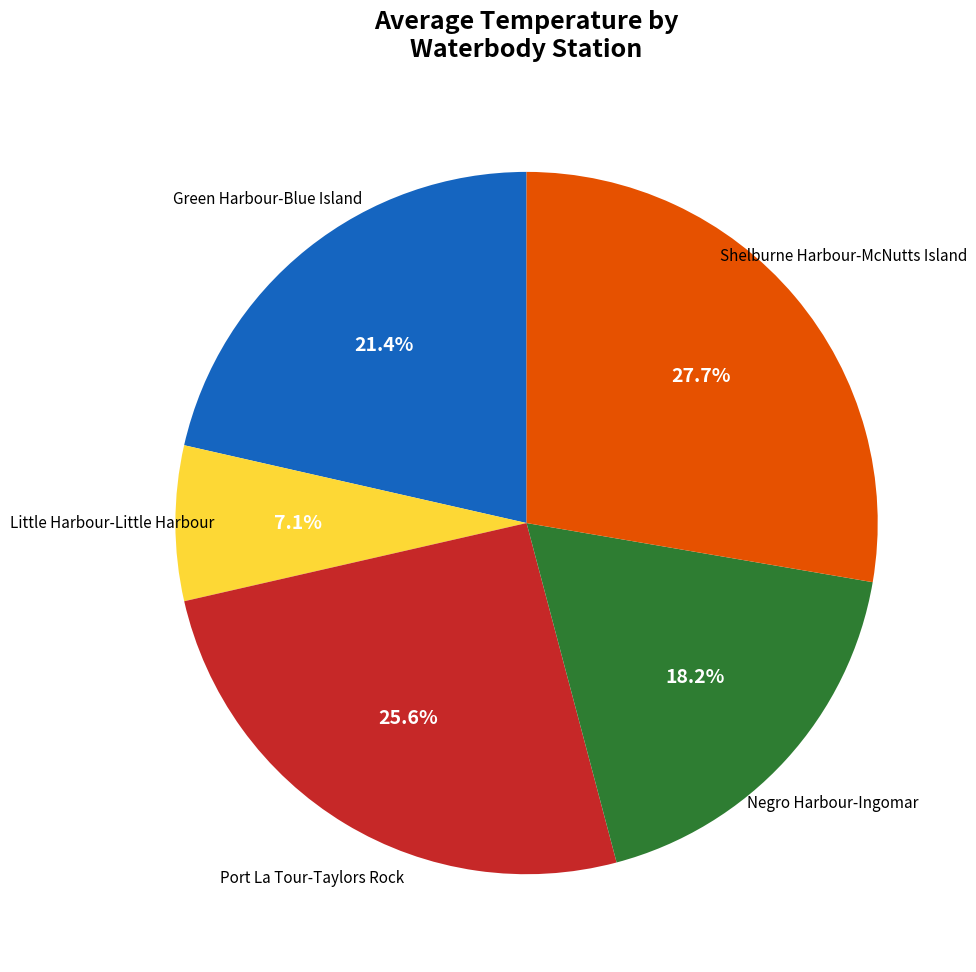

Is there a majority slice in this chart?

No